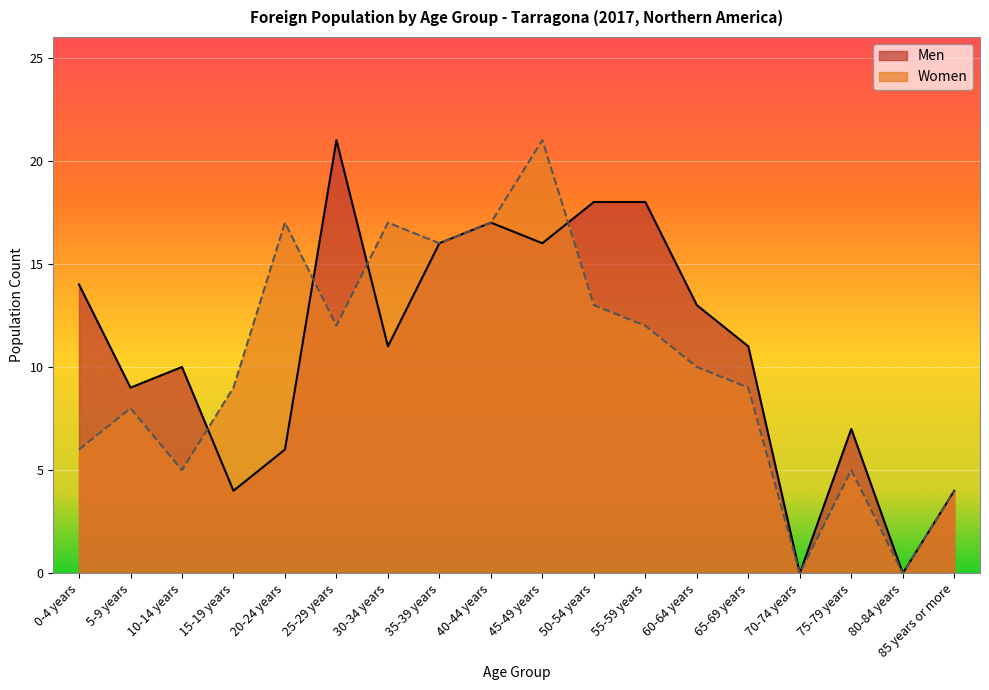

What is the maximum value for Women?

21